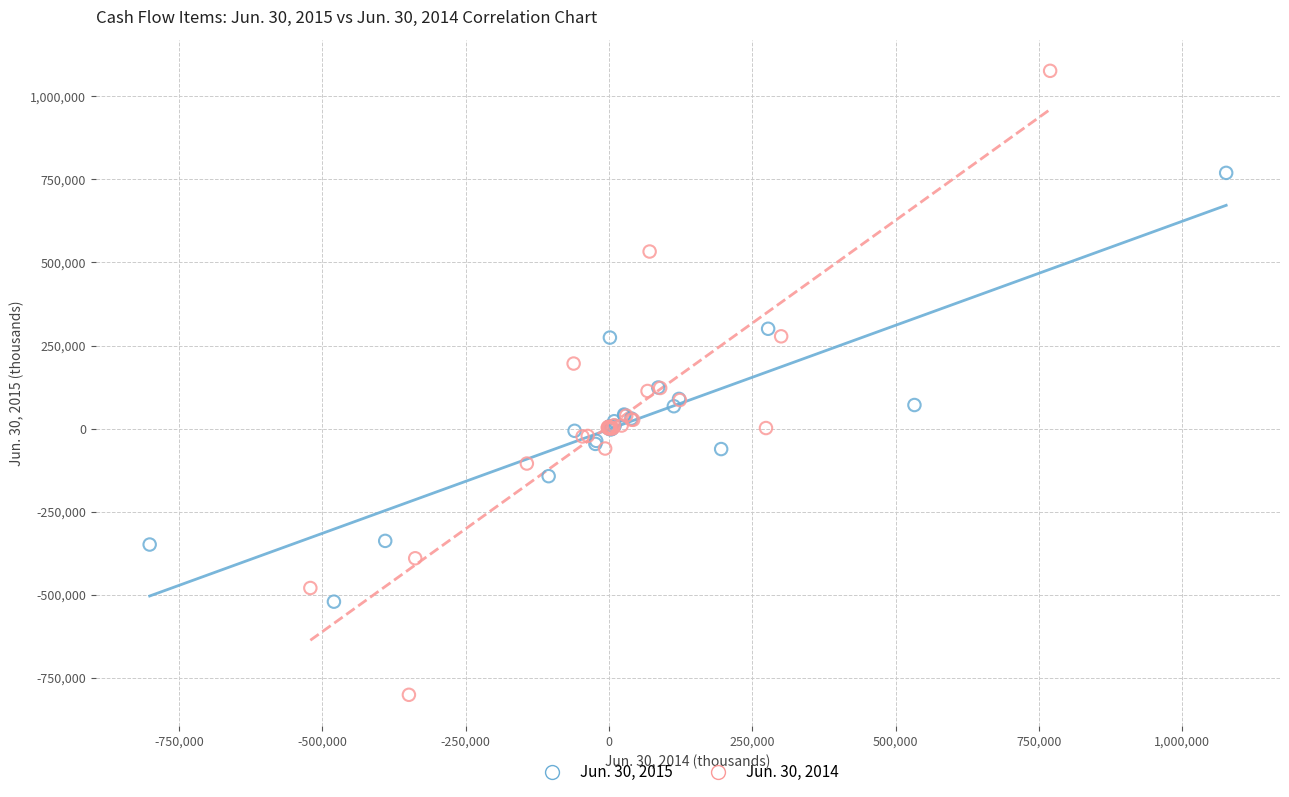

Which series contains the lowest Y value?

Jun. 30, 2014